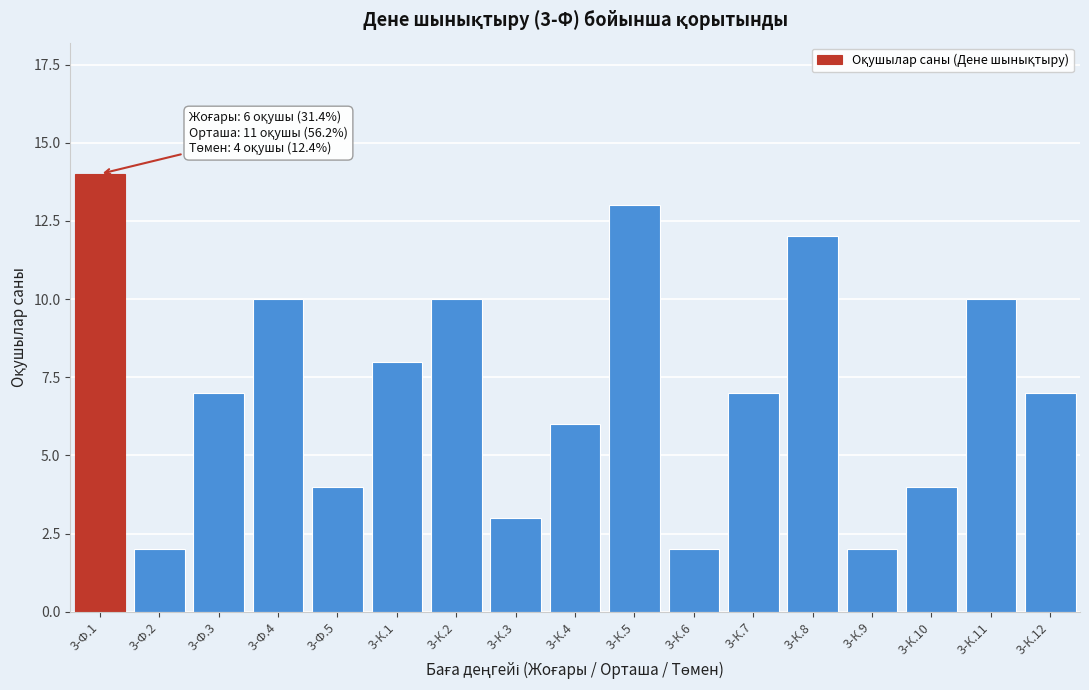

Reading right to left, transcribe all the data shown in this chart.

3-К.12=7	3-К.11=10	3-К.10=4	3-К.9=2	3-К.8=12	3-К.7=7	3-К.6=2	3-К.5=13	3-К.4=6	3-К.3=3	3-К.2=10	3-К.1=8	3-Ф.5=4	3-Ф.4=10	3-Ф.3=7	3-Ф.2=2	3-Ф.1=14